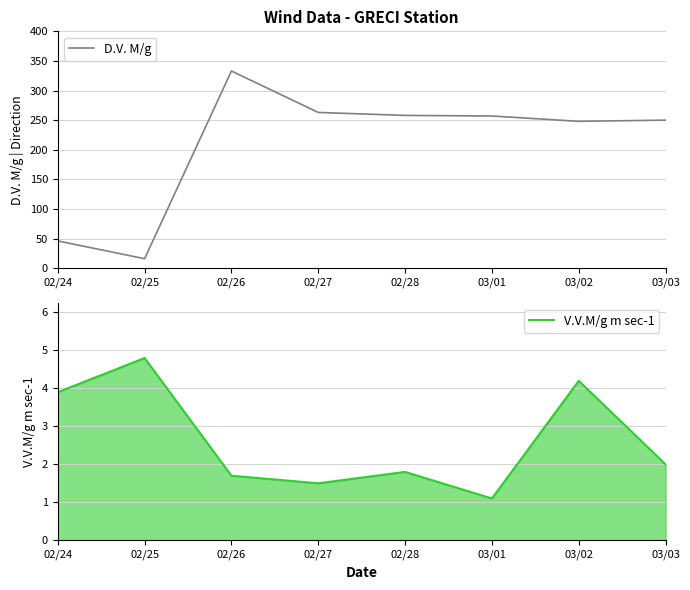

List the series in order of their overall mean, lowest first.

V.V.M/g m sec-1, D.V. M/g